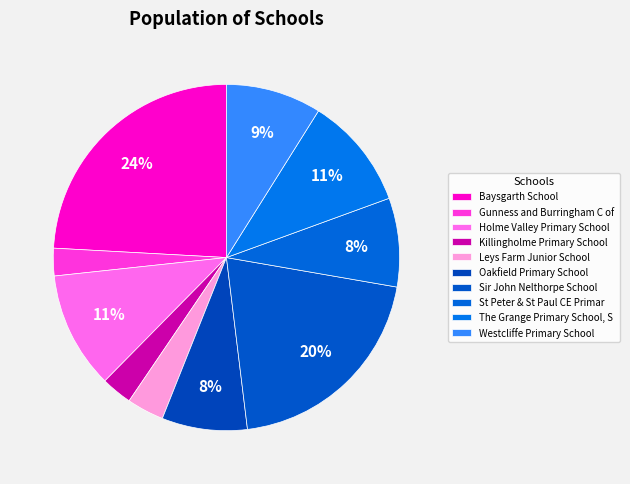

To the nearest percent, what is the difference between the Holme Valley Primary School and Killingholme Primary School slice percentages?

8%